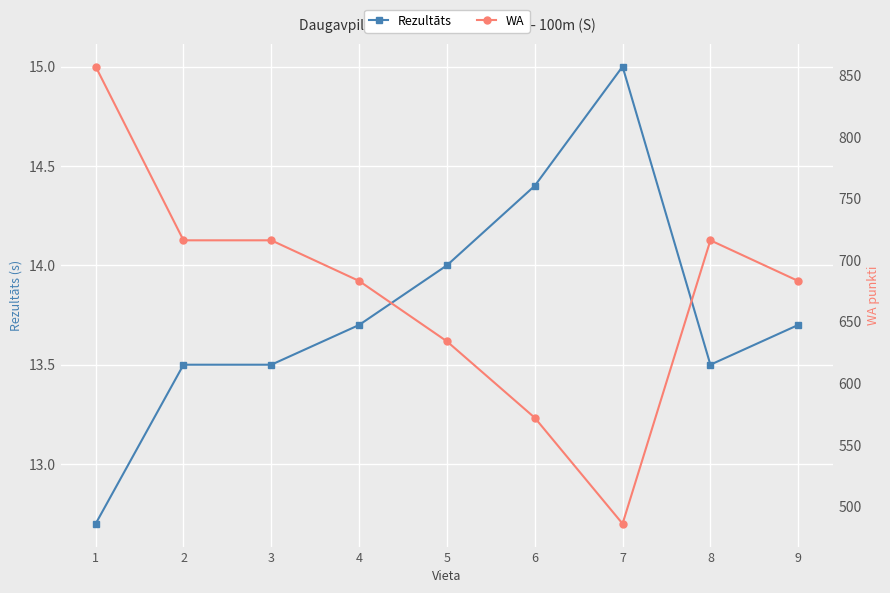

In Rezultāts, how many points are lower than both neighbors (excluding endpoints)?

1